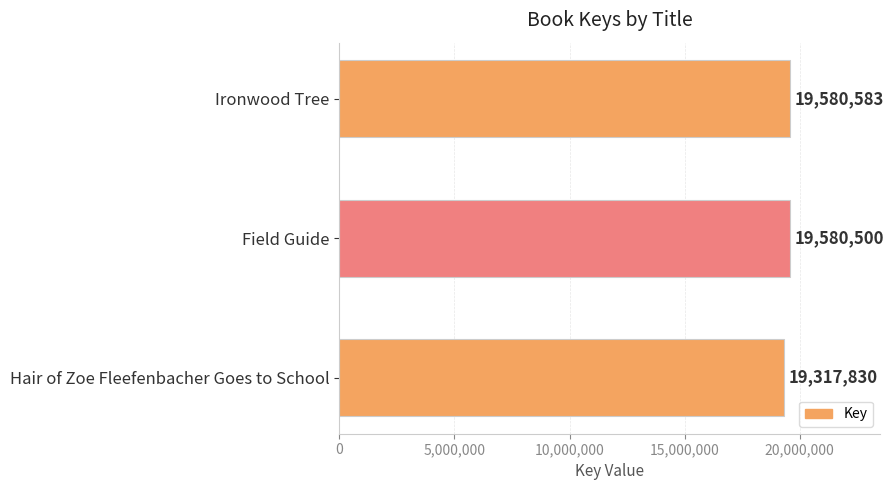

The value at Ironwood Tree is 7185726. True or false?

False